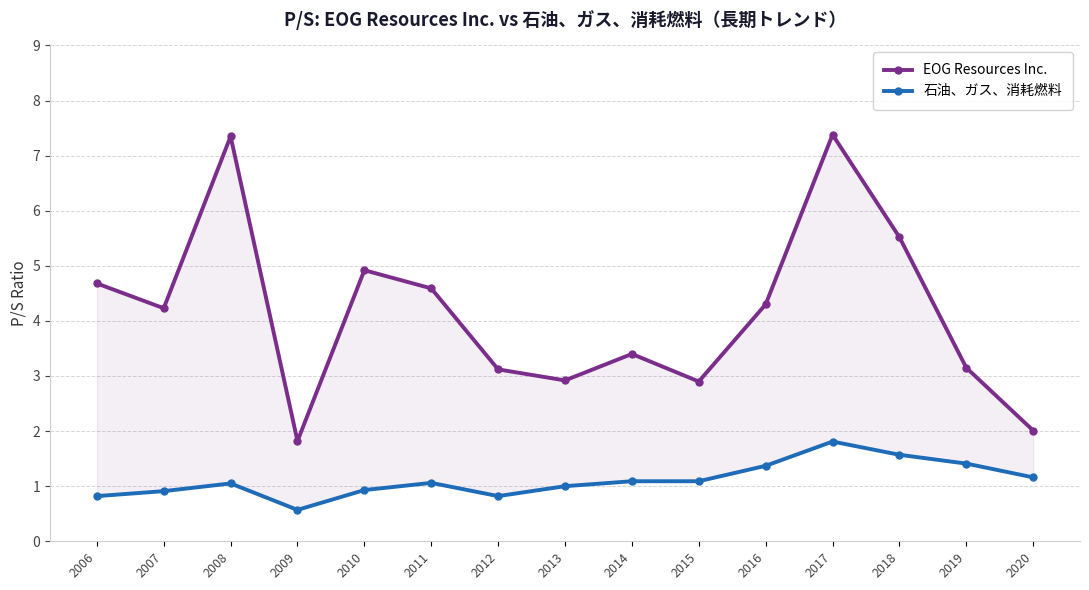

At how many categories does at least one series exceed 5?

3